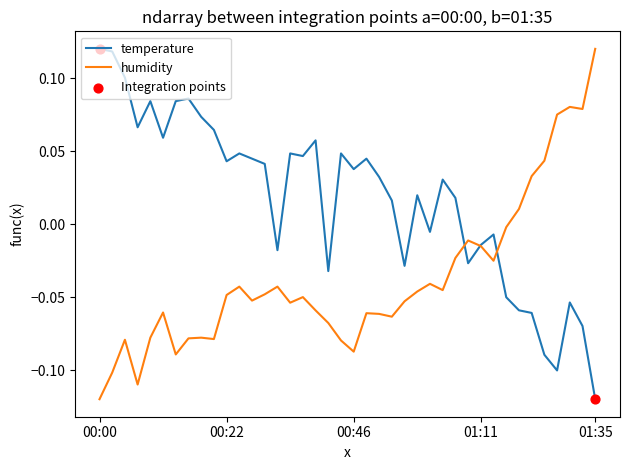

Which series has the largest total across all categories?

temperature